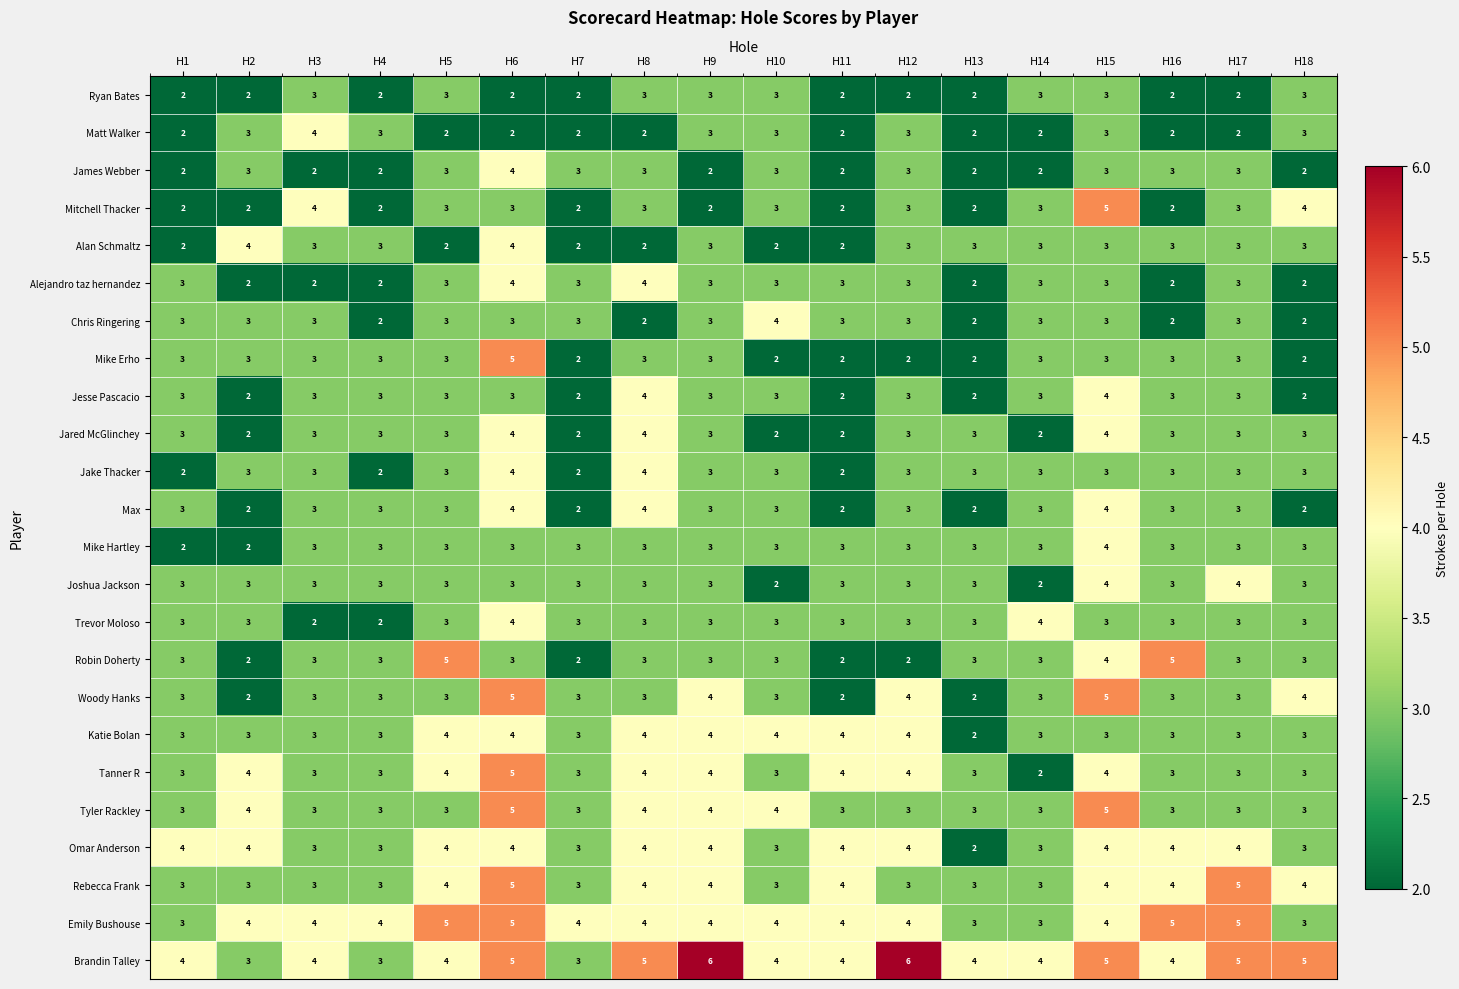

At how many categories does at least one series exceed 2?

18